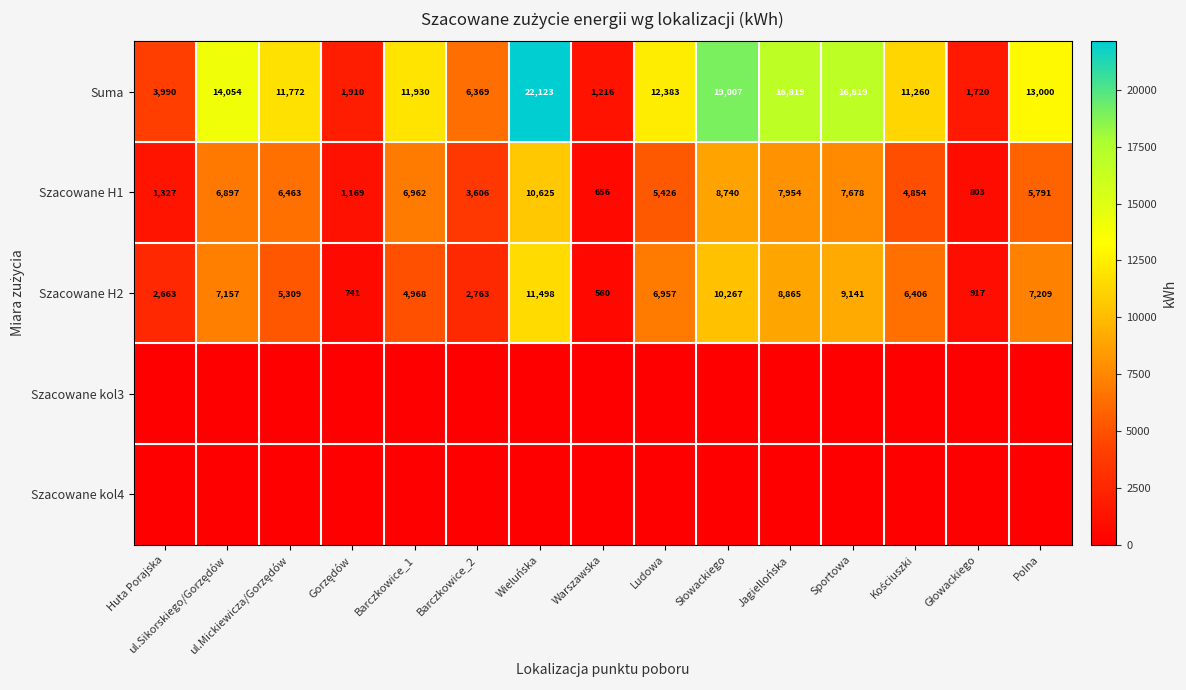

Where is Szacowane H1 nearest to the value 5640?

Polna